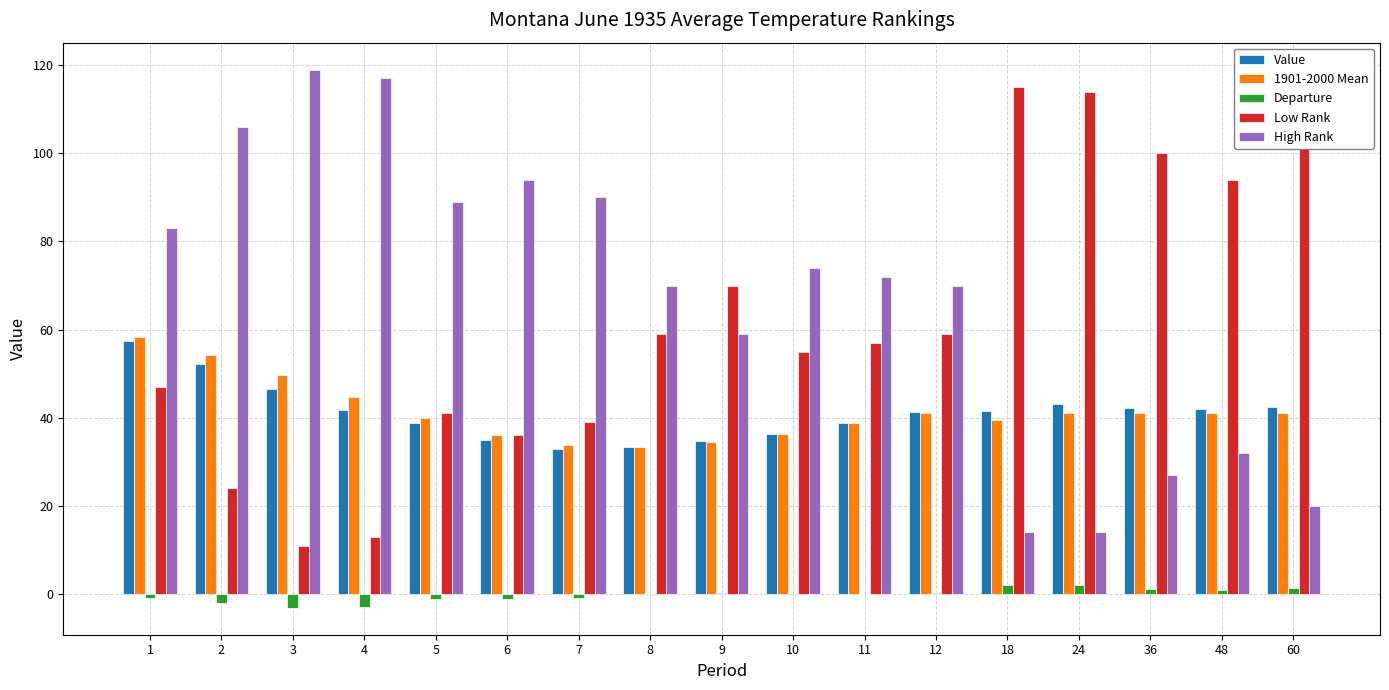

The Departure series shows 1.2 at 36. True or false?

True